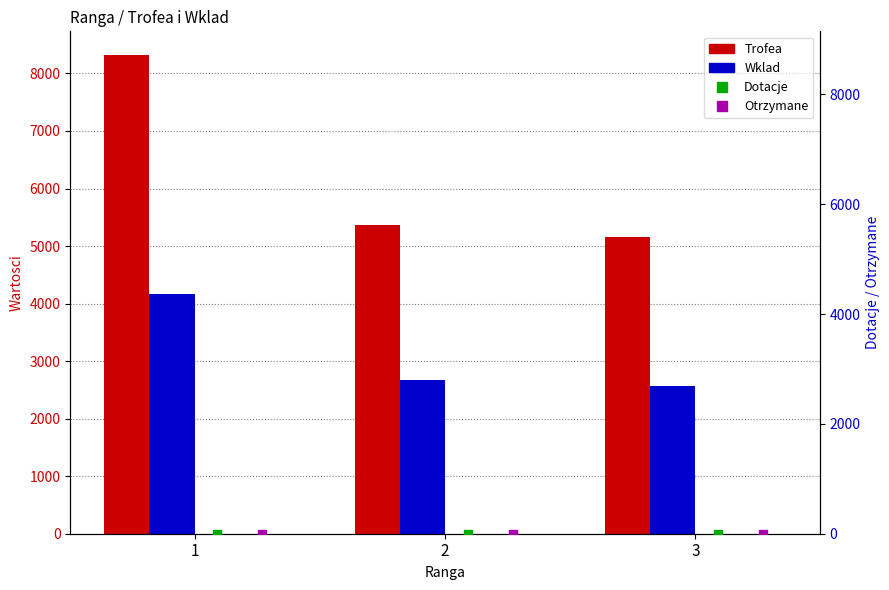

Which series reaches the minimum Y coordinate?

Dotacje